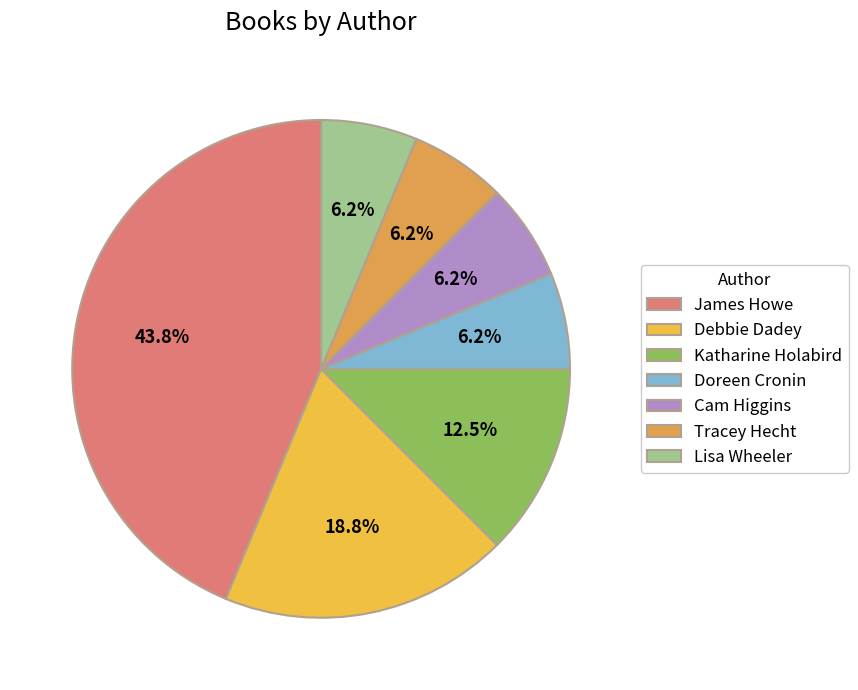

How many segments does this pie chart have?

7